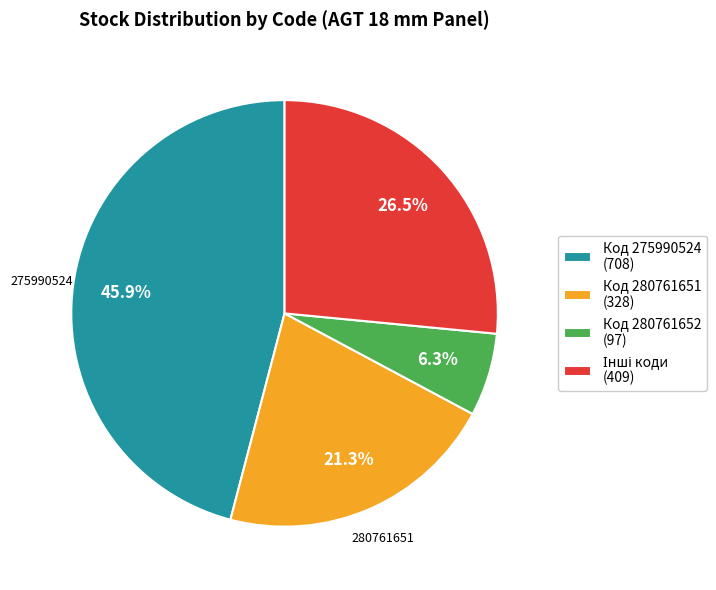

Which has a higher value, Код 280761652 (97) or Код 275990524 (708)?

Код 275990524 (708)